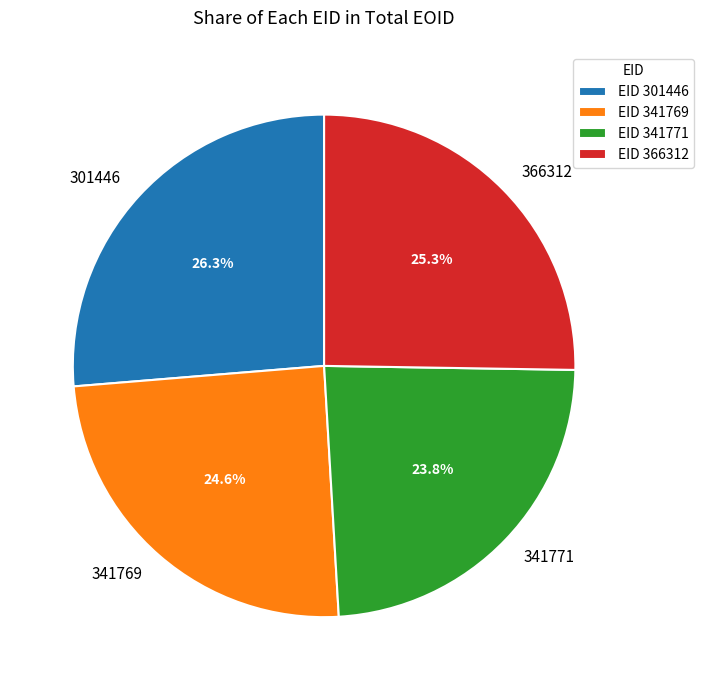

Do 301446 and 341769 together represent more than half of the pie?

Yes